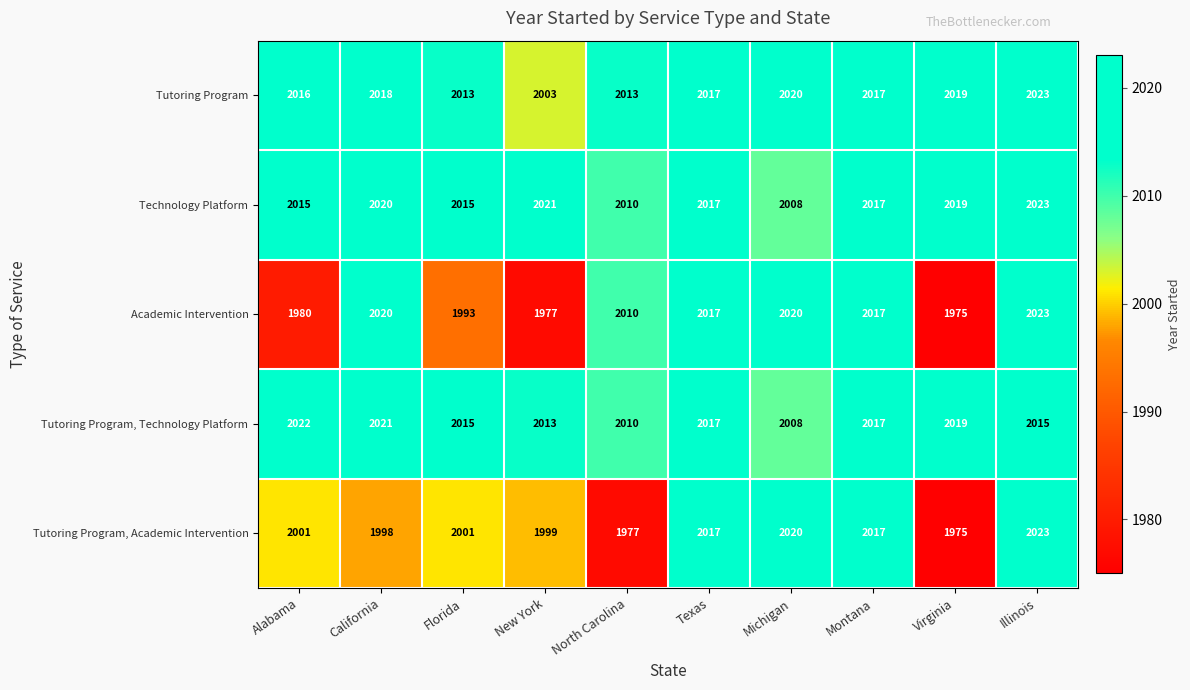

What is the maximum value shown in the chart?

2023